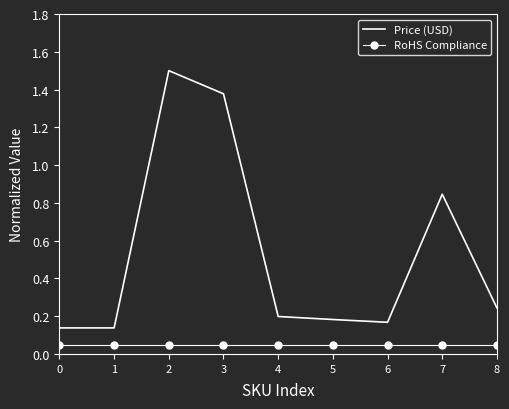

True or false: Price (USD) and RoHS Compliance cross at least once.

False